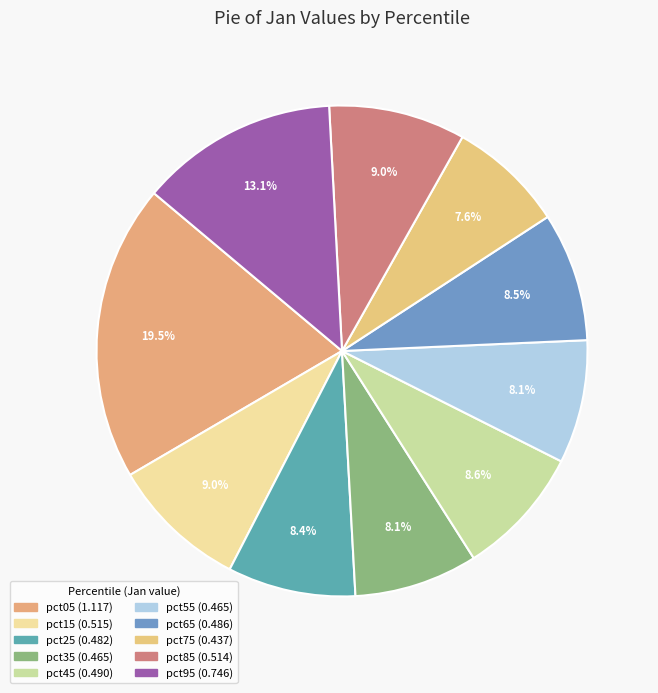

How many segments does this pie chart have?

10